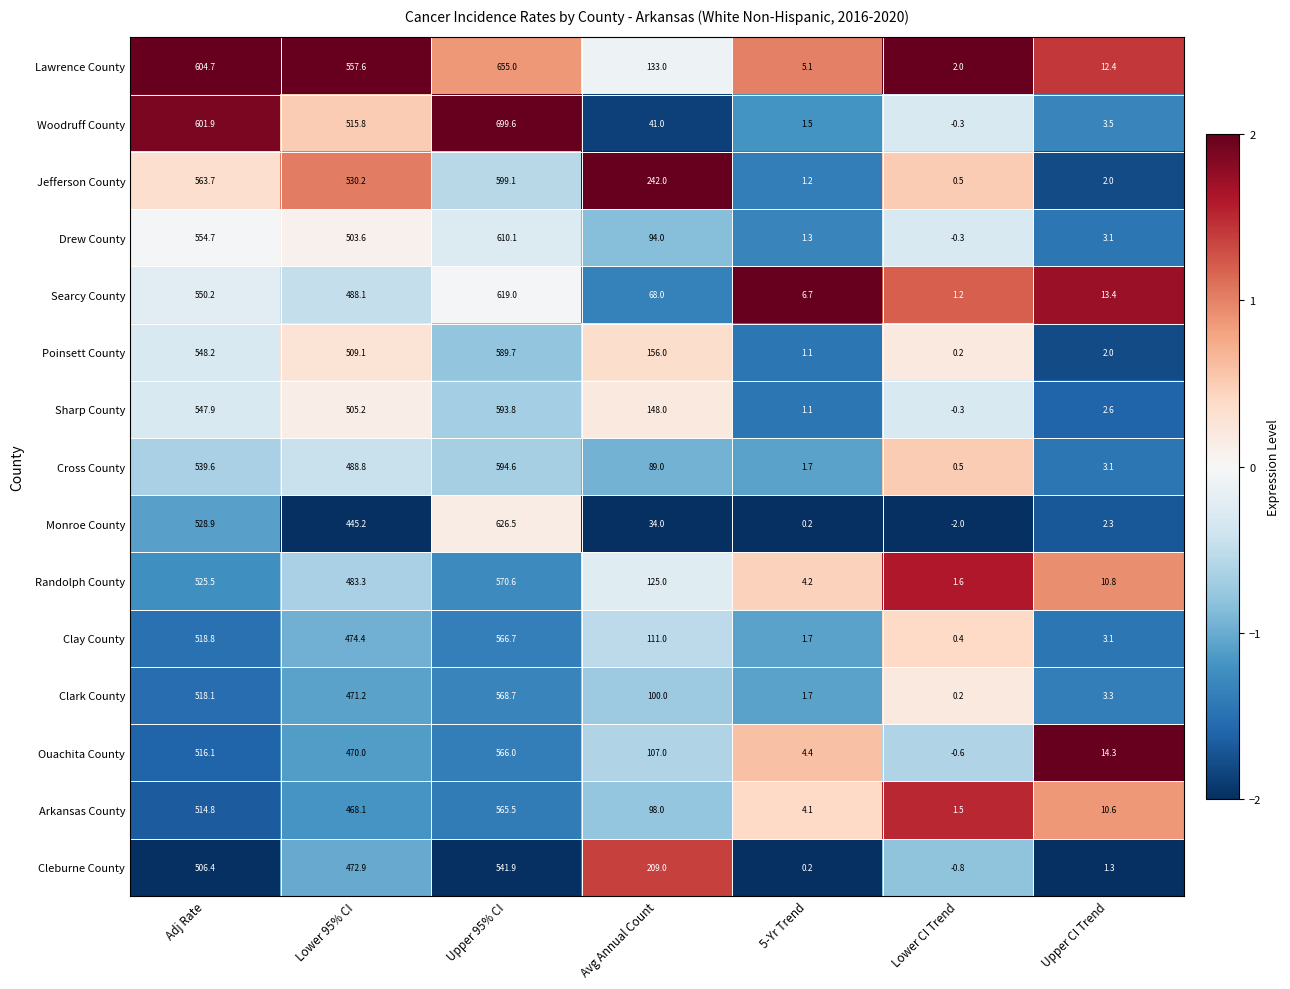

Rank the categories by Jefferson County value from lowest to highest.

Lower CI Trend, 5-Yr Trend, Upper CI Trend, Avg Annual Count, Lower 95% CI, Adj Rate, Upper 95% CI